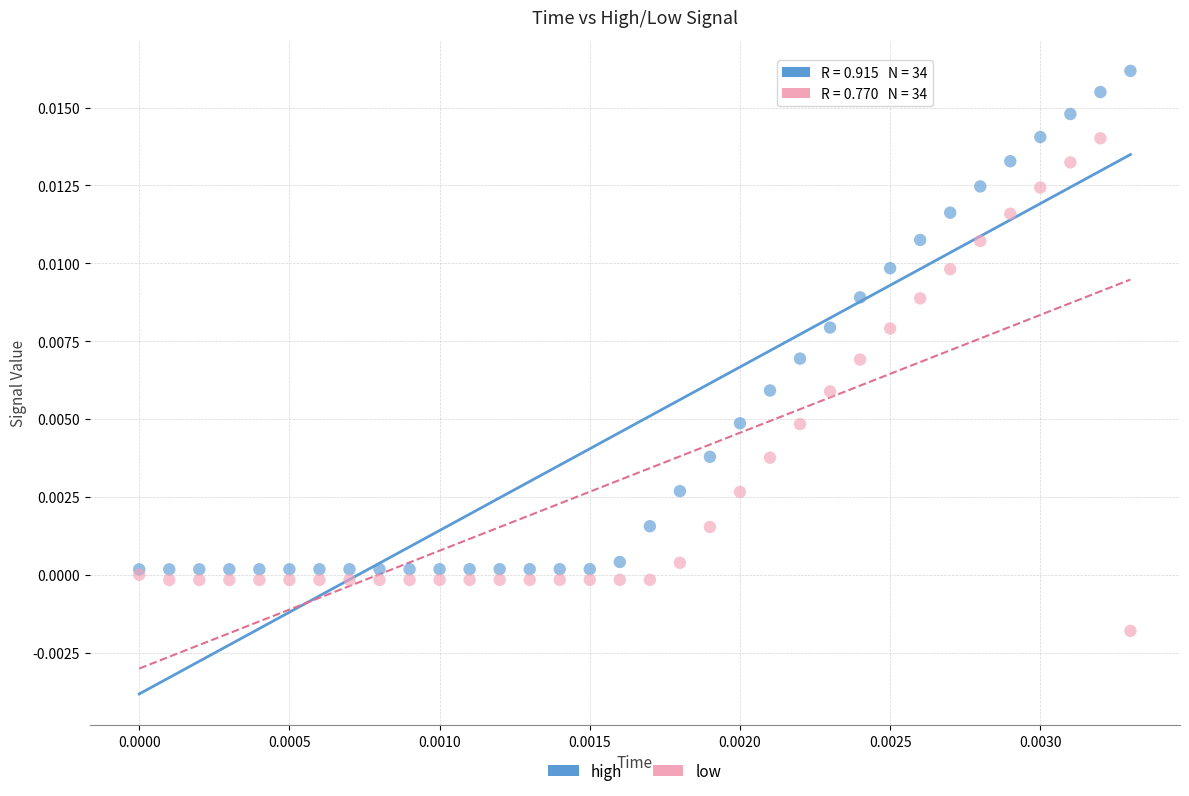

Which series has the largest Y range (max minus min)?

high